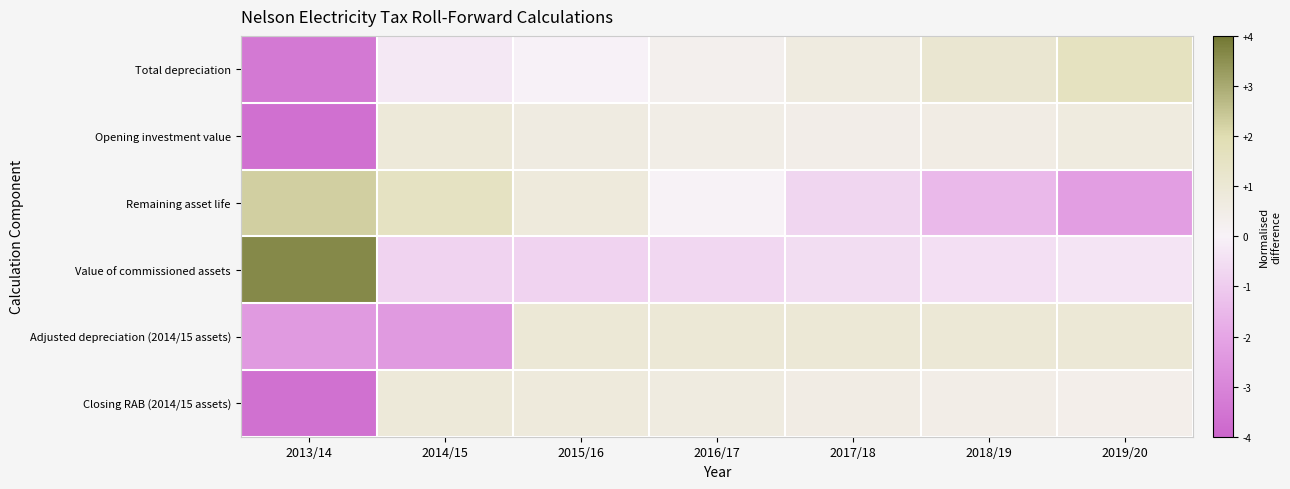

Which label corresponds to the smallest value in the chart?

2013/14